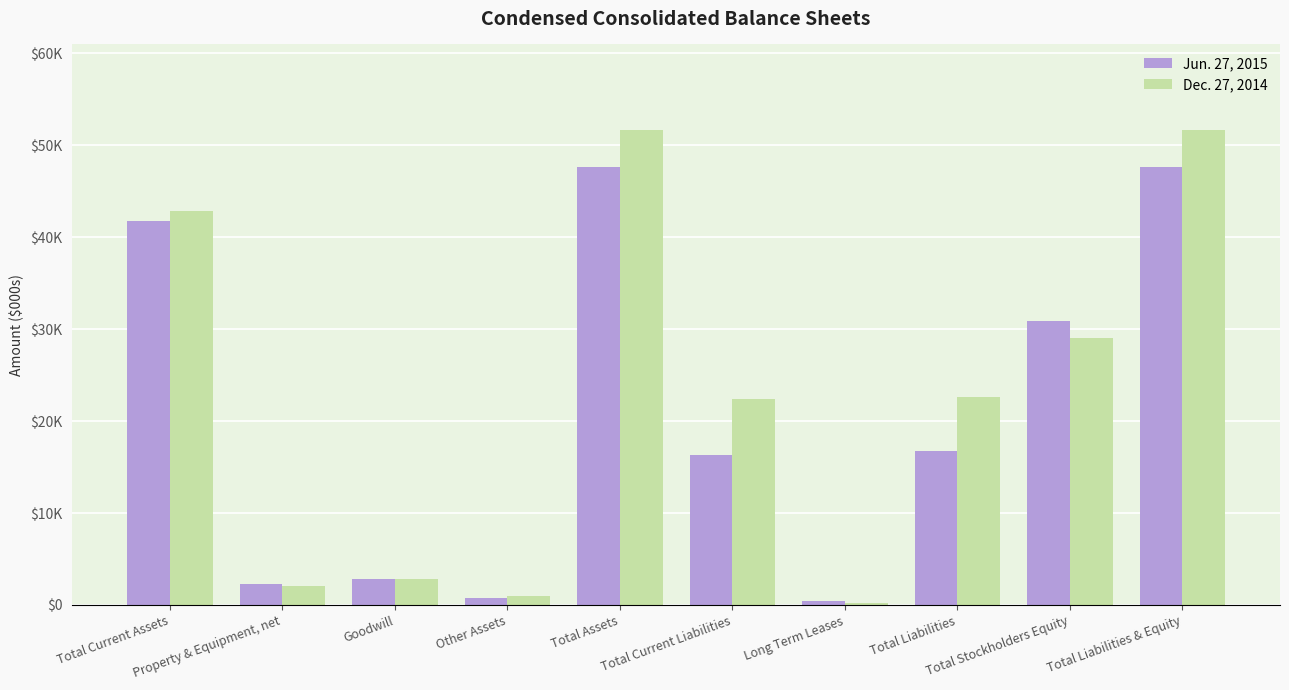

Is it true that Dec. 27, 2014 equals 42848 at Total Current Assets?

True